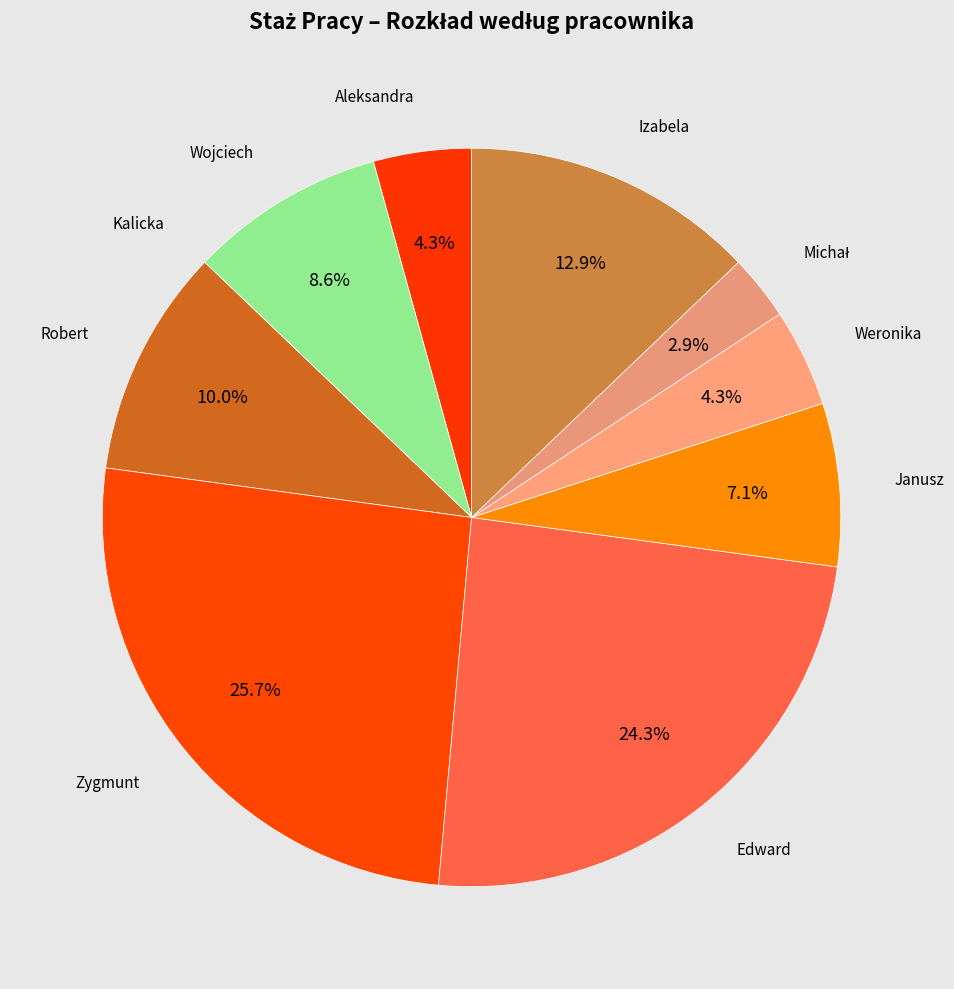

To the nearest percent, what is the difference between the largest and smallest slice percentages?

26%